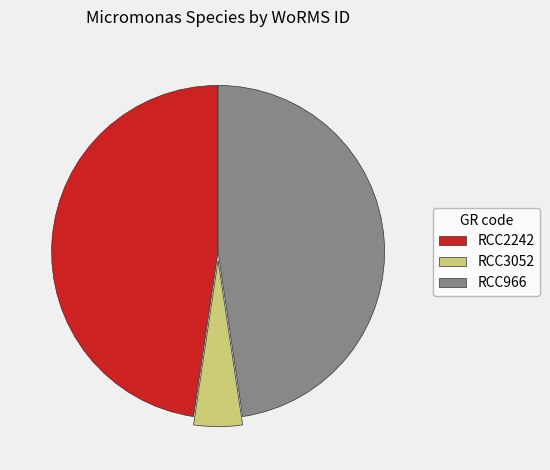

The RCC3052 slice represents 5% of the pie. True or false?

True